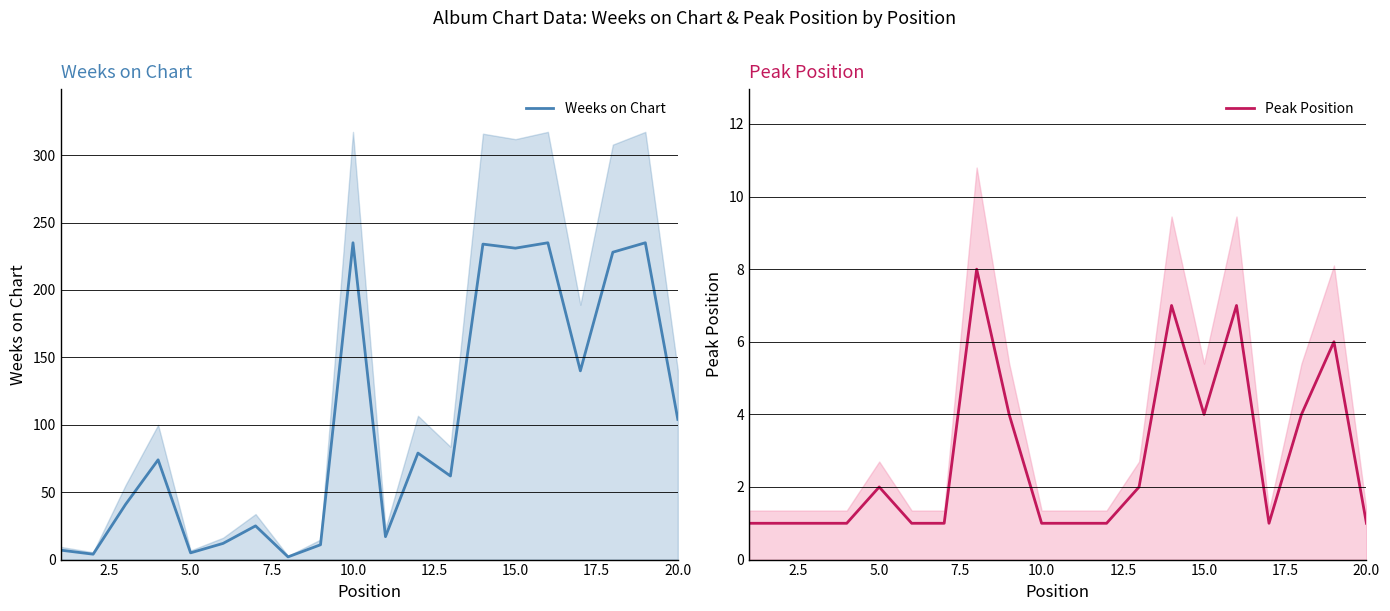

True or false: Weeks on Chart has a value of 231 at 15.0.

True